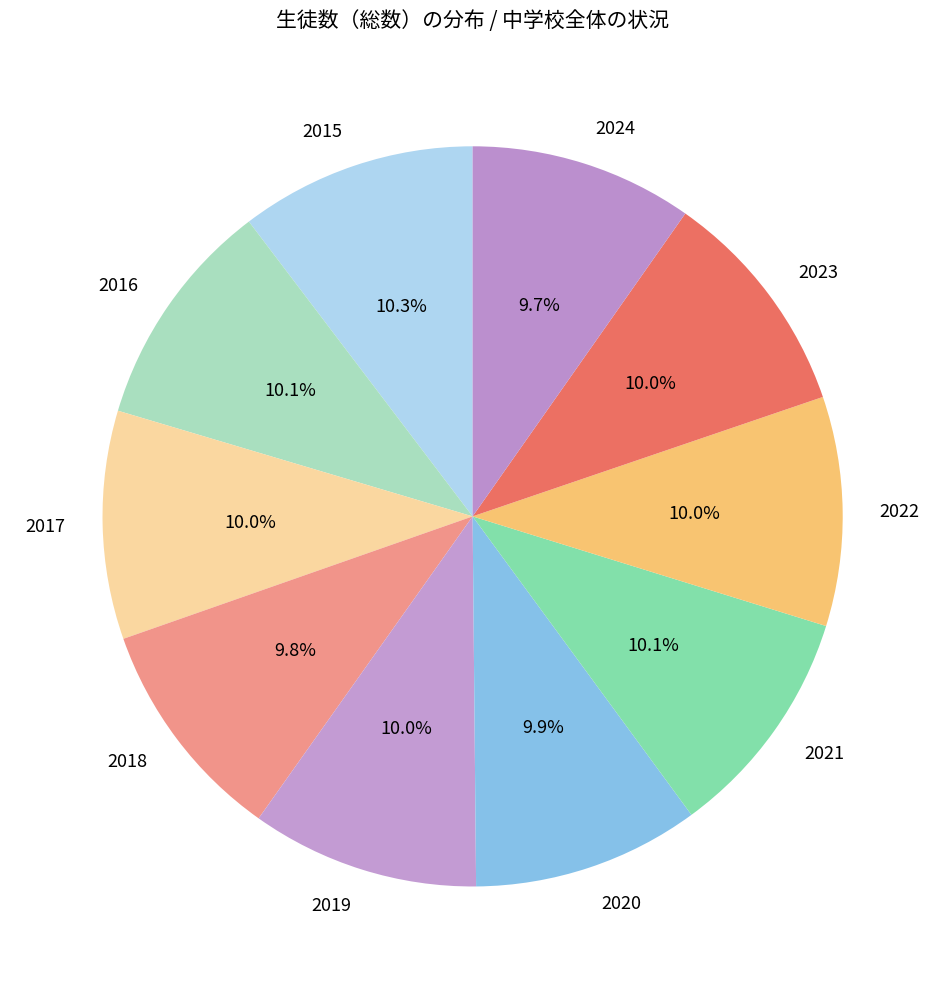

What percentage is NOT represented by 2020?

90.1%